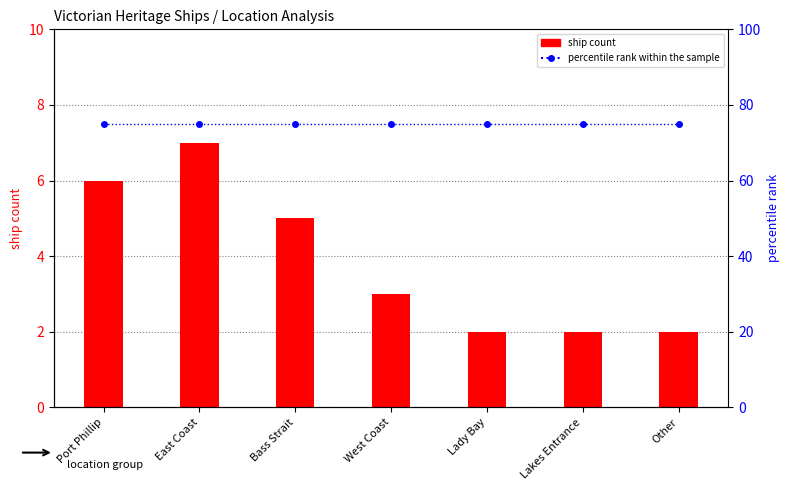

What is the lowest value of the ship count series?

2